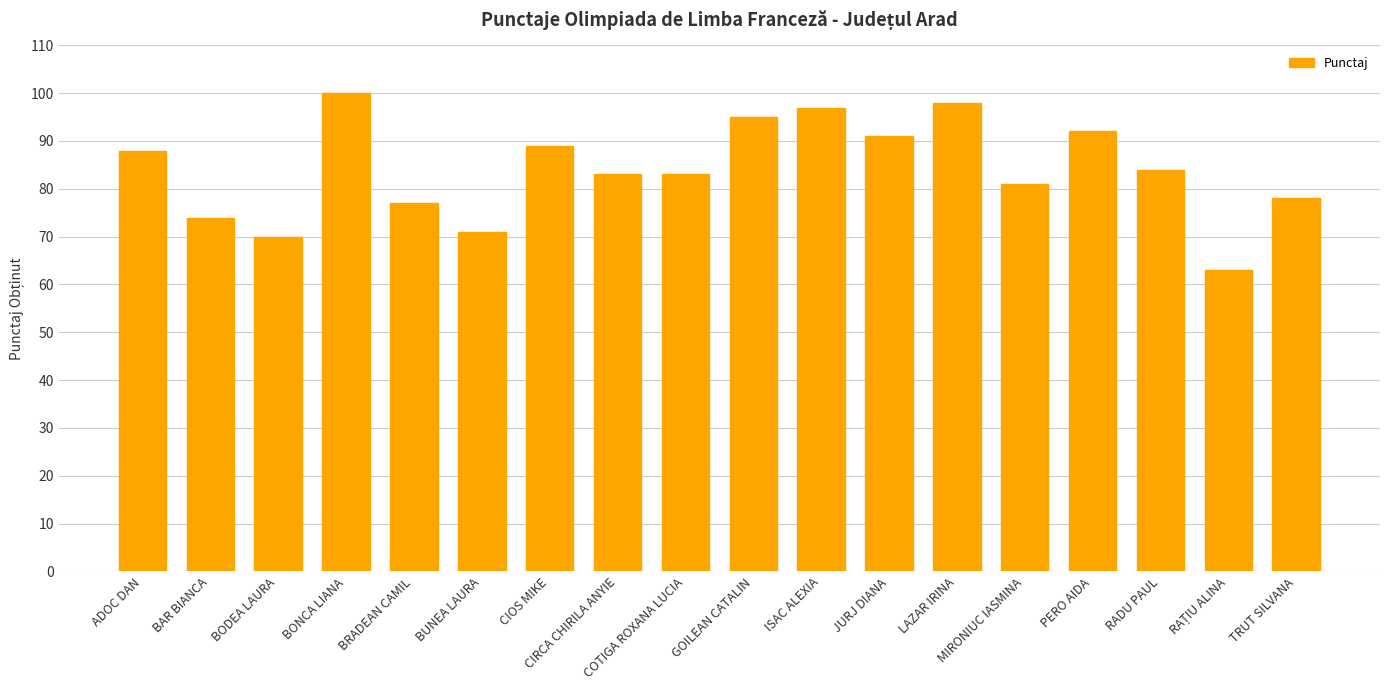

What is the approximate value at BONCA LIANA, to the nearest 5?

100